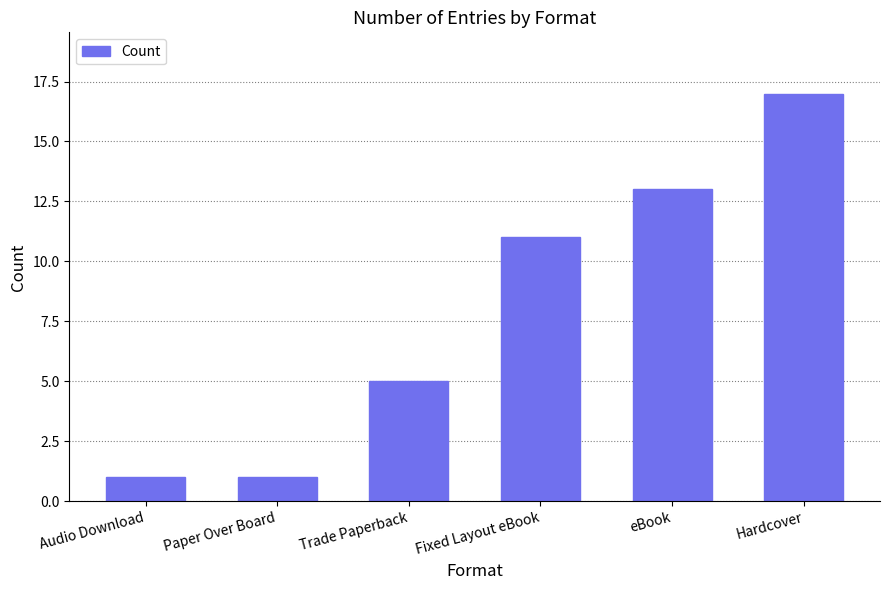

What is the label of the 4th bar from the left?

Fixed Layout eBook